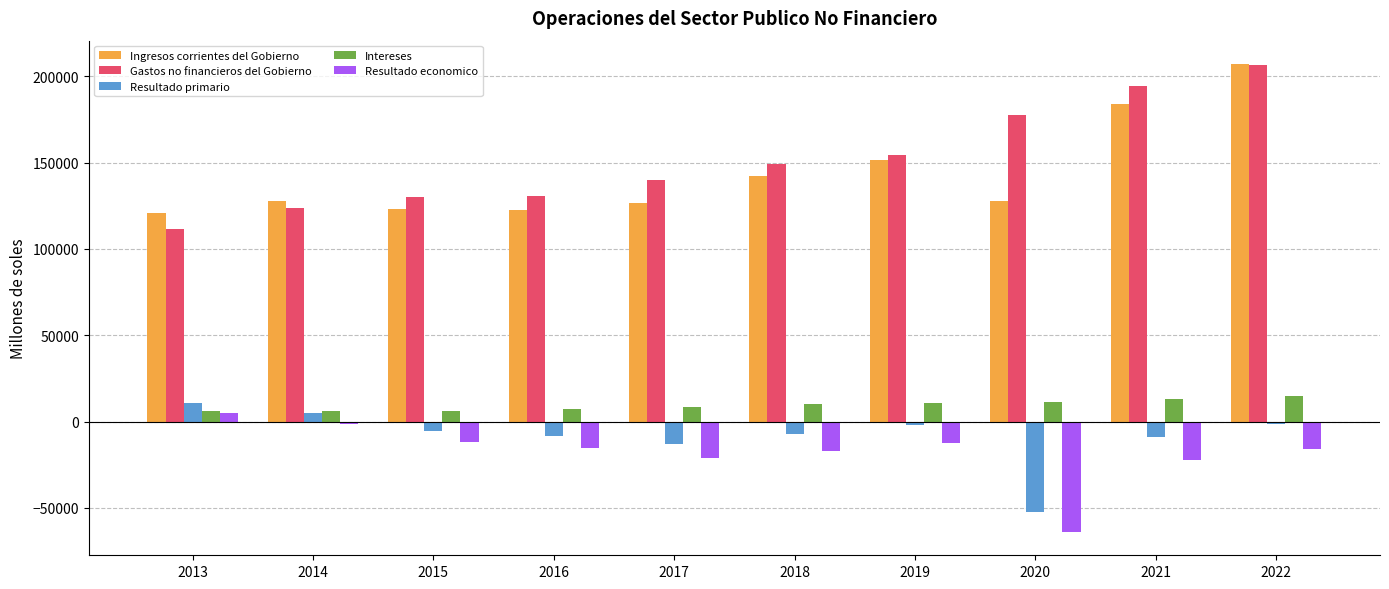

What is the value of the Resultado primario bar at the 7th from the left?

-1892.9